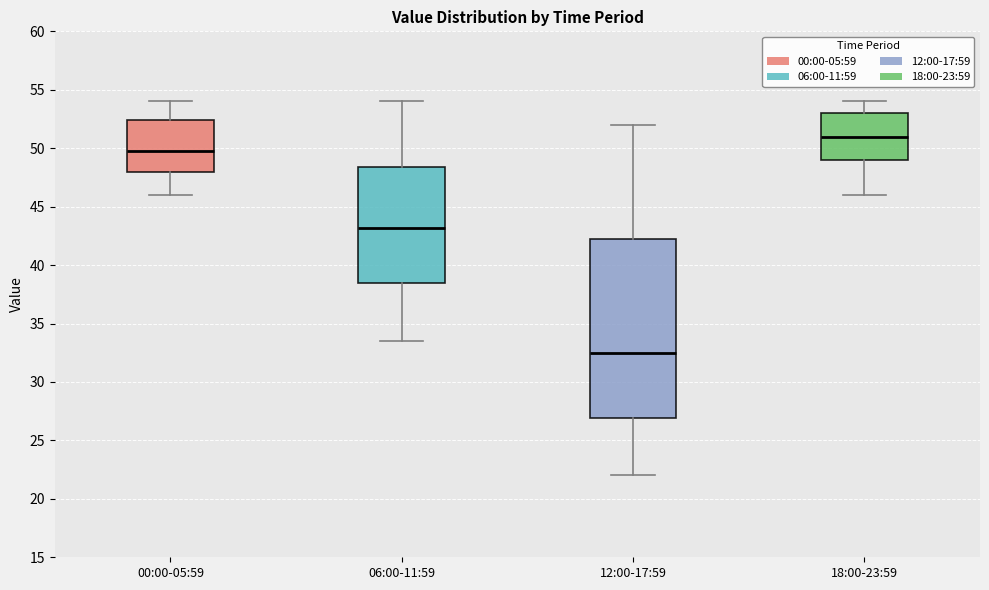

Comparing the boxes themselves (not the whiskers), which one is the tallest?

12:00-17:59